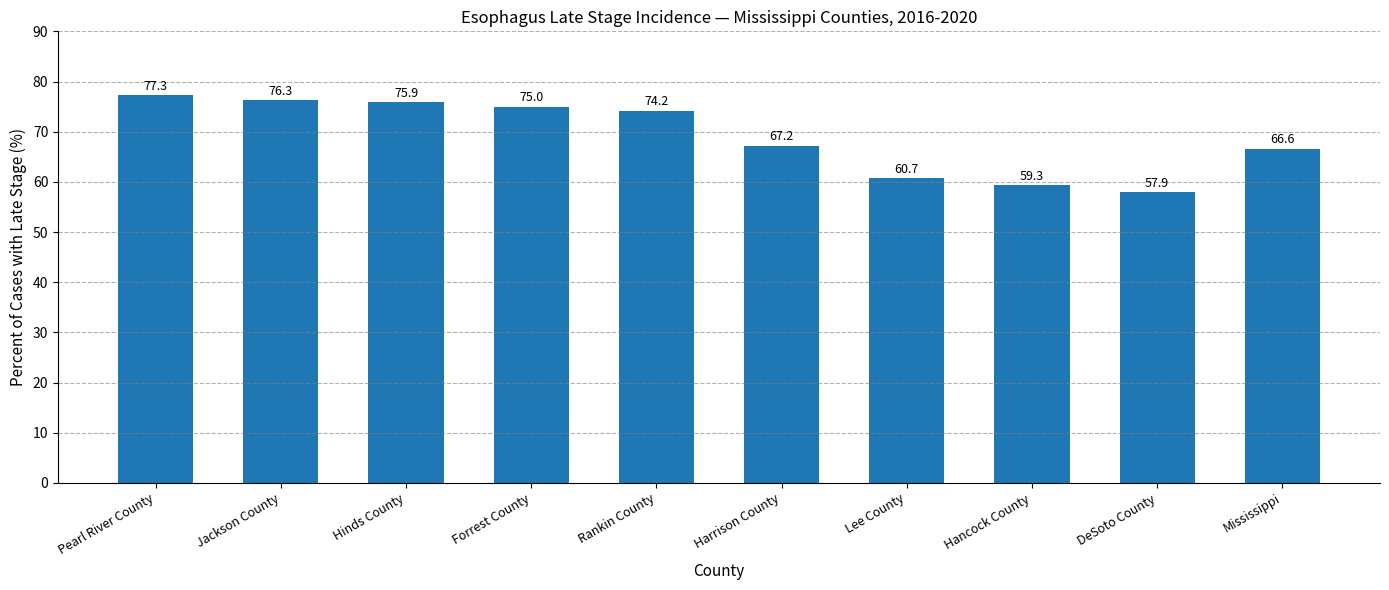

At which category does the chart reach its minimum across all series?

DeSoto County